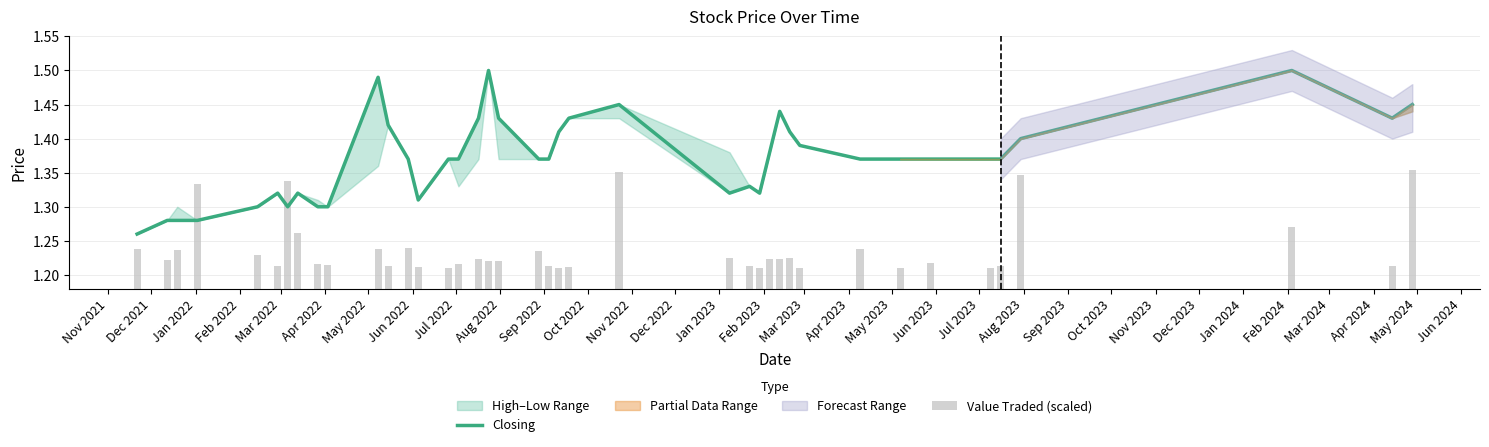

Is it true that Value Traded (scaled) equals 1.8 at Mar 2024?

False